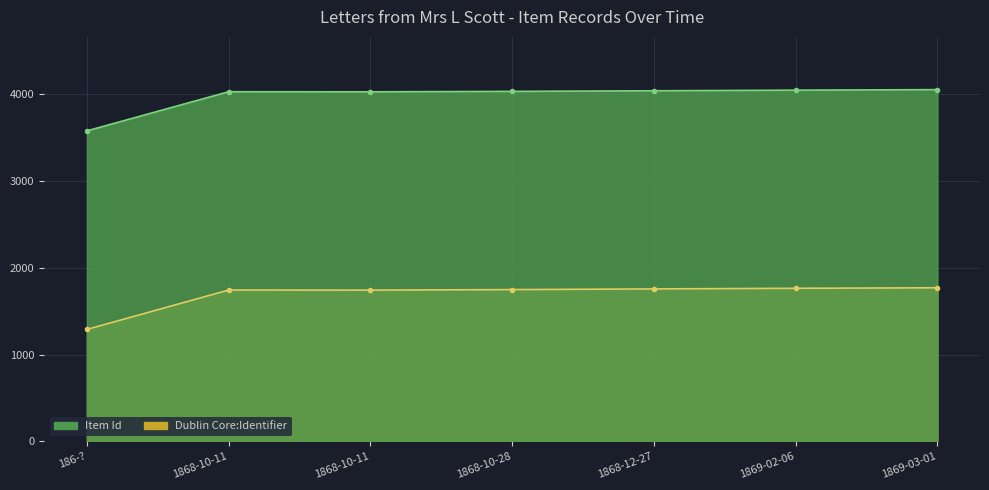

Rank the series at 1868-10-11 from highest to lowest value.

Item Id, Dublin Core:Identifier